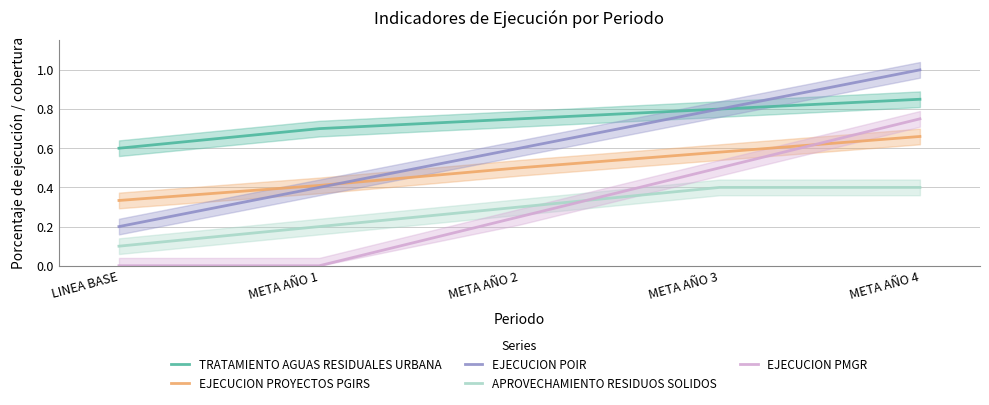

How many distinct data groups are displayed?

5